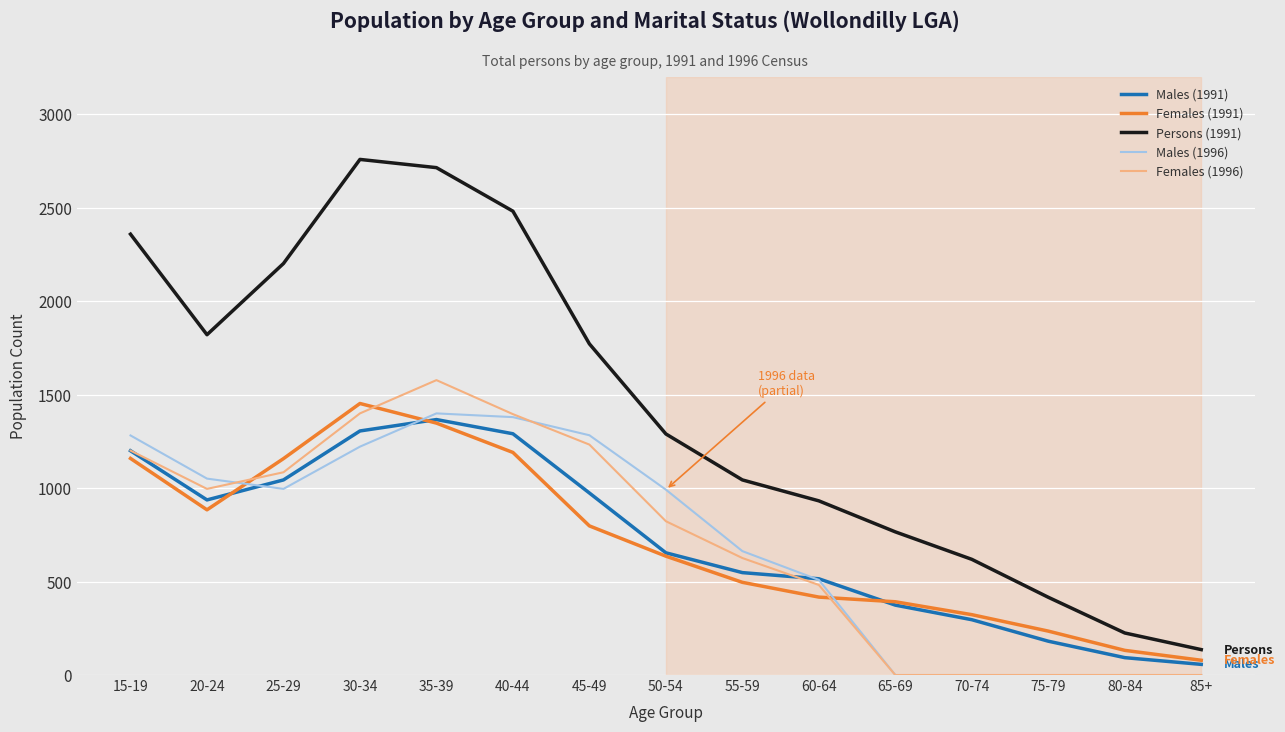

True or false: Persons (1991) and Females (1991) cross at least once.

False